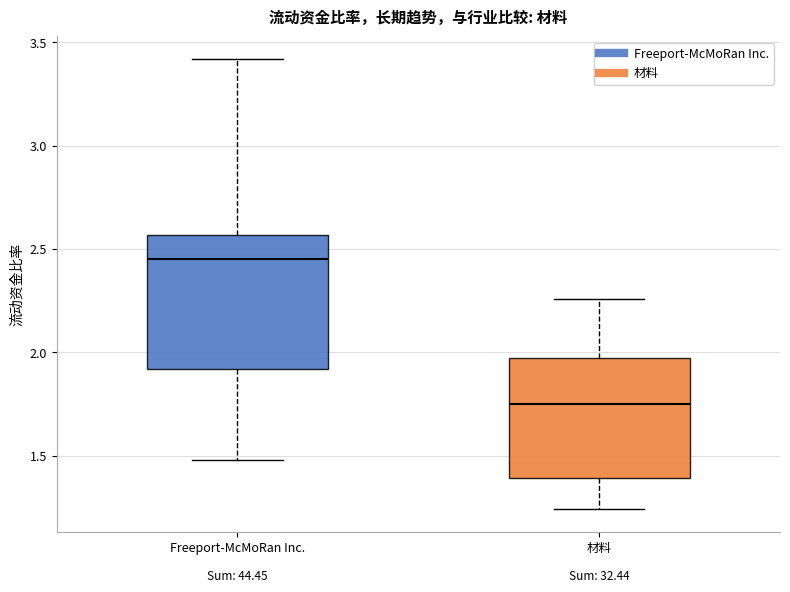

Reading left to right, transcribe this box plot: for each box, give where its median line is, the range the box spans, and where its two whiskers end, as read against the y-axis. The values are not printed on the chart, so give them approximately, as read against the axis.

Freeport-McMoRan Inc.: median 2.45, box 1.90 to 2.55, whiskers 1.50 to 3.40
材料: median 1.75, box 1.40 to 1.95, whiskers 1.25 to 2.25